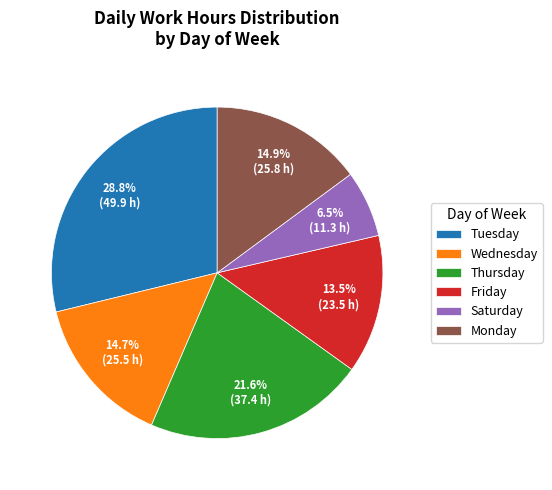

Count the number of slices in the pie.

6